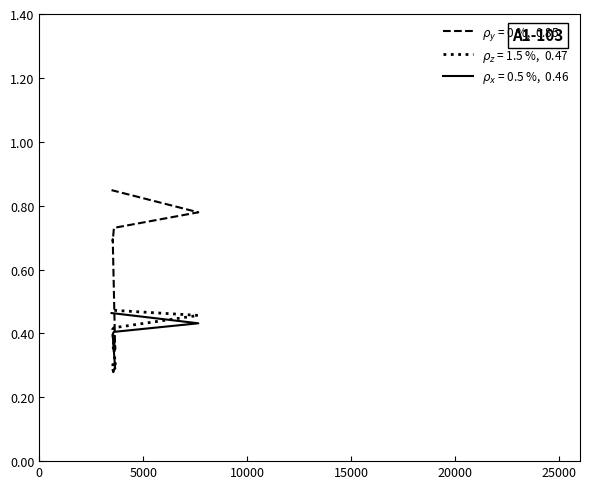

In rho_y = 0%, 0.85, how many points are lower than both neighbors (excluding endpoints)?

3